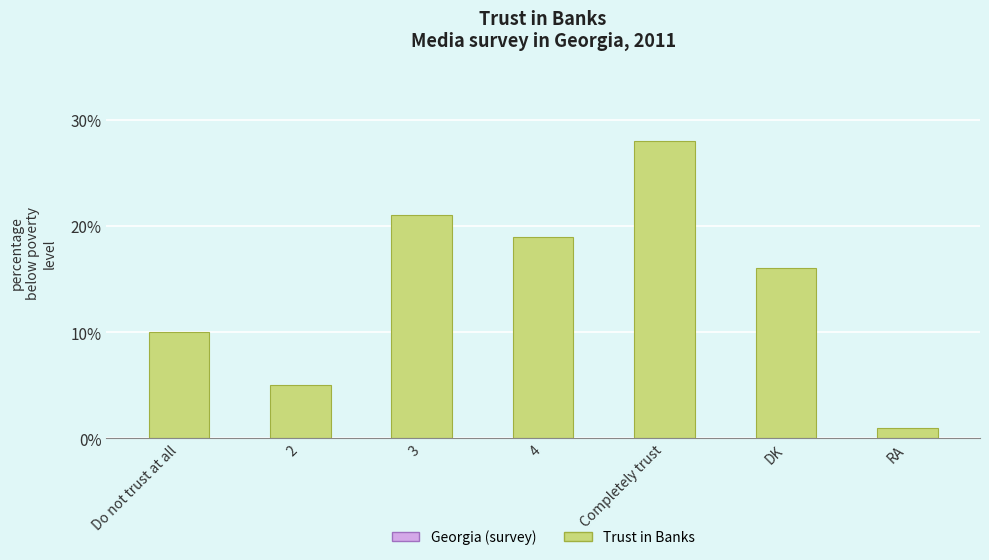

Reading left to right, transcribe all the data shown in this chart.

Do not trust at all=10	2=5	3=21	4=19	Completely trust=28	DK=16	RA=1